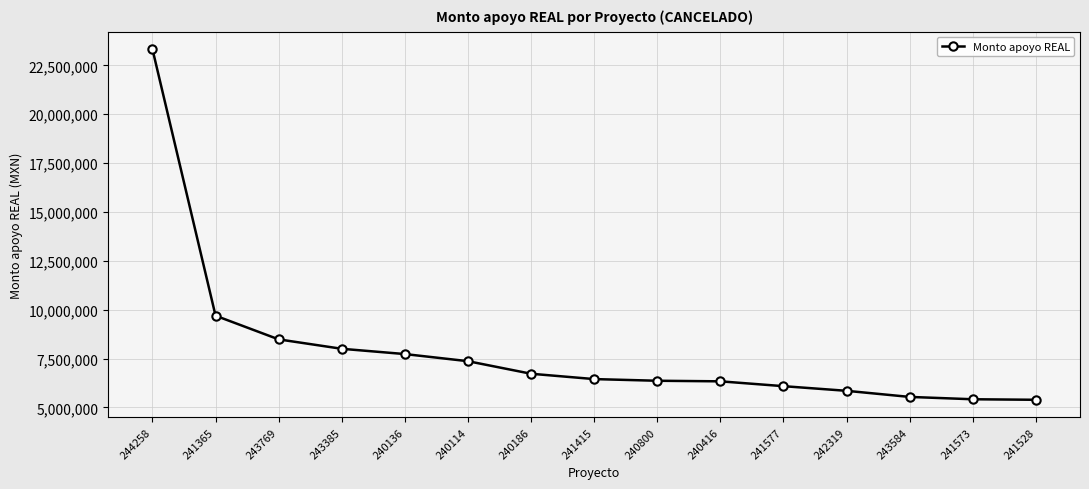

True or false: the data shows 5418000 at 241573.

True